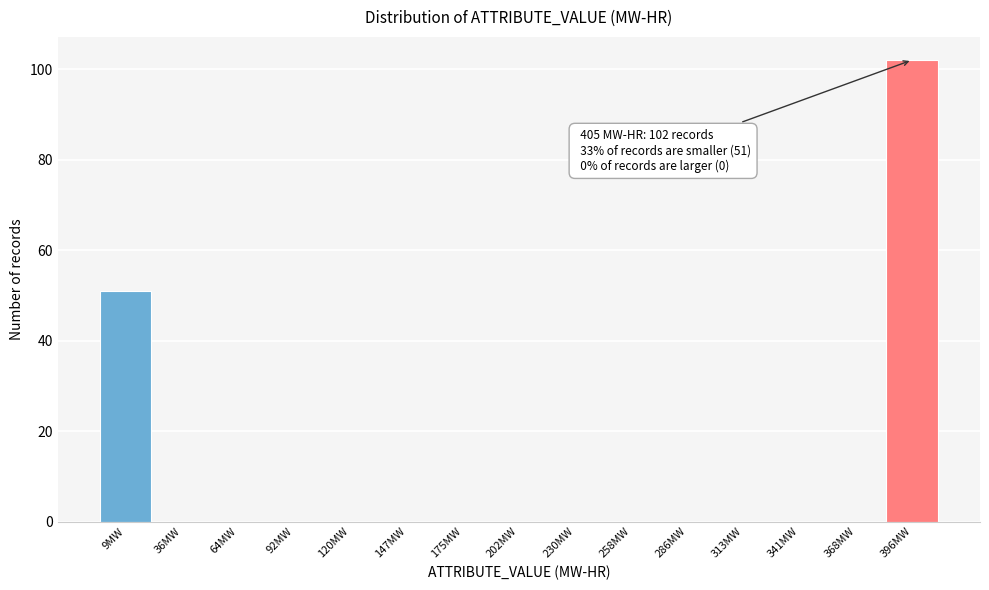

Which range on the x-axis has the tallest bar?

380 to 410